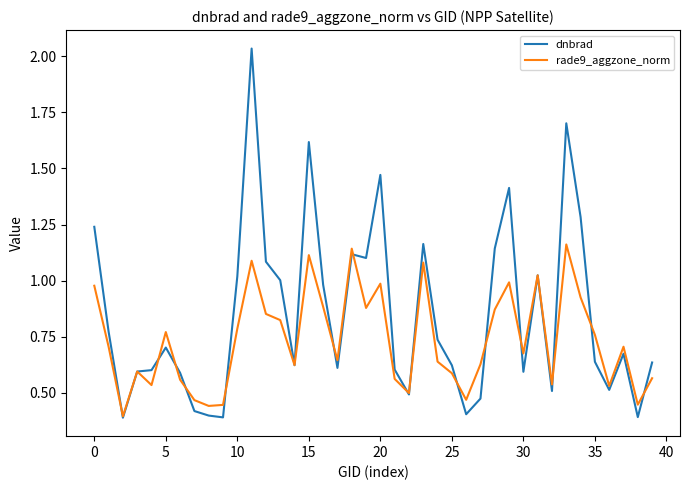

Which series has the largest range (max minus min)?

dnbrad